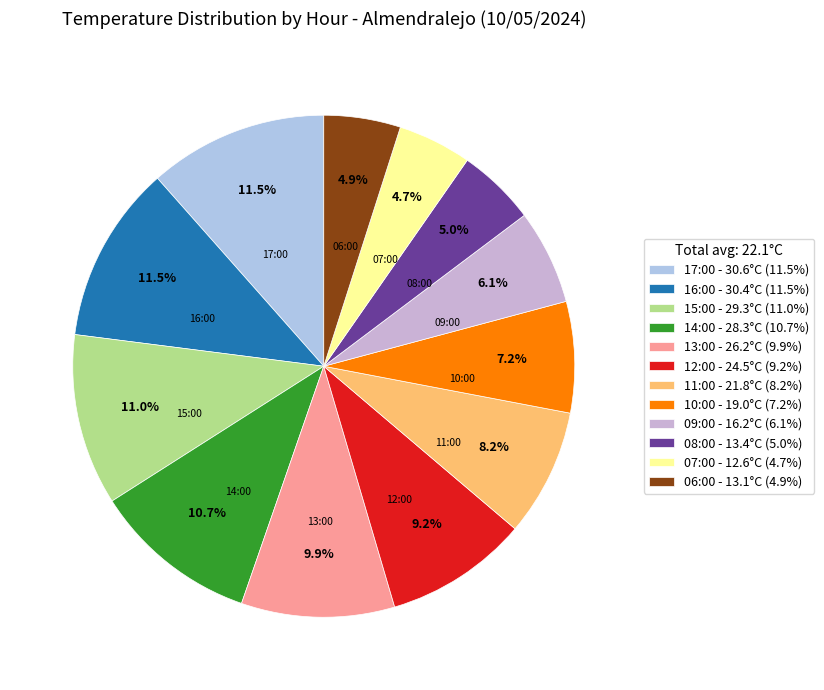

Is 08:00 the majority of the pie?

No